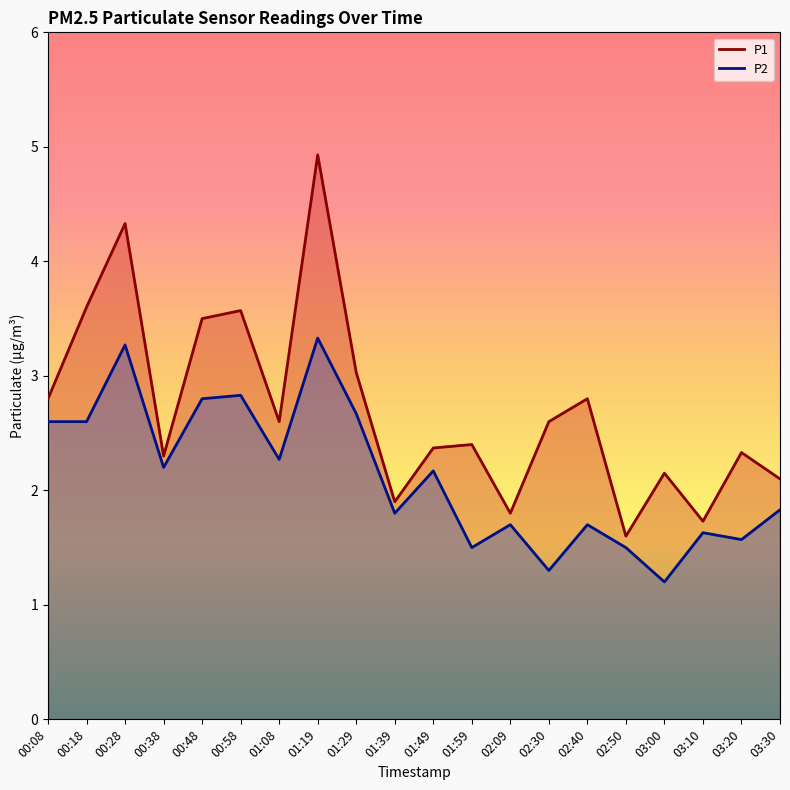

What are all the series names shown in the legend?

P1, P2